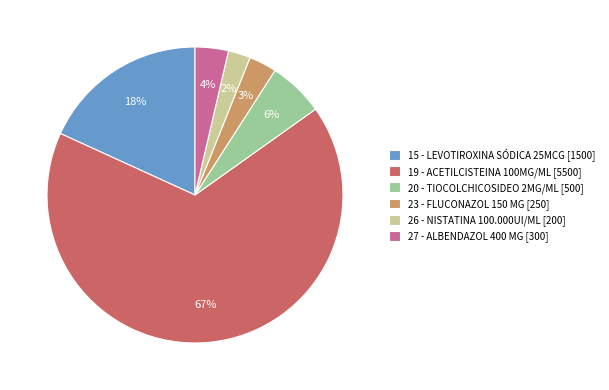

Do 26 - NISTATINA 100.000UI/ML [200] and 20 - TIOCOLCHICOSIDEO 2MG/ML [500] together represent more than half of the pie?

No